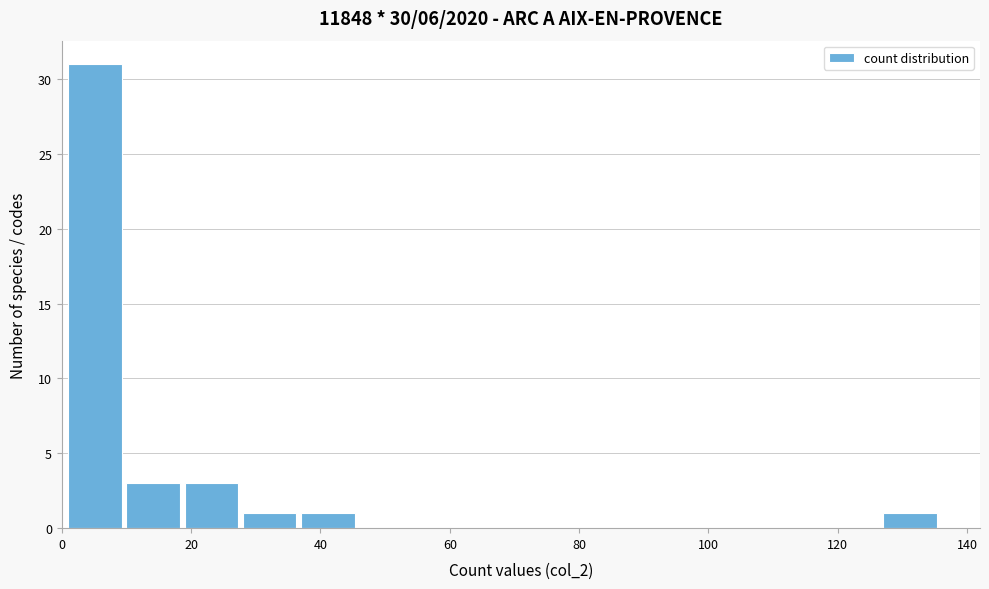

What is the height of the bar covering 19 to 28 on the x-axis? Neither the bar edges nor the heights are printed on the chart, so give them approximately, as read against the axes.

3